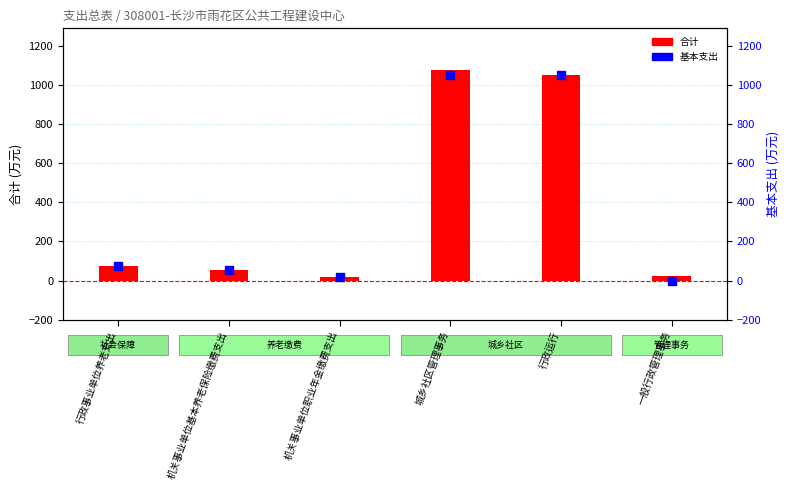

At which category is the sum across all series the highest?

城乡社区管理事务